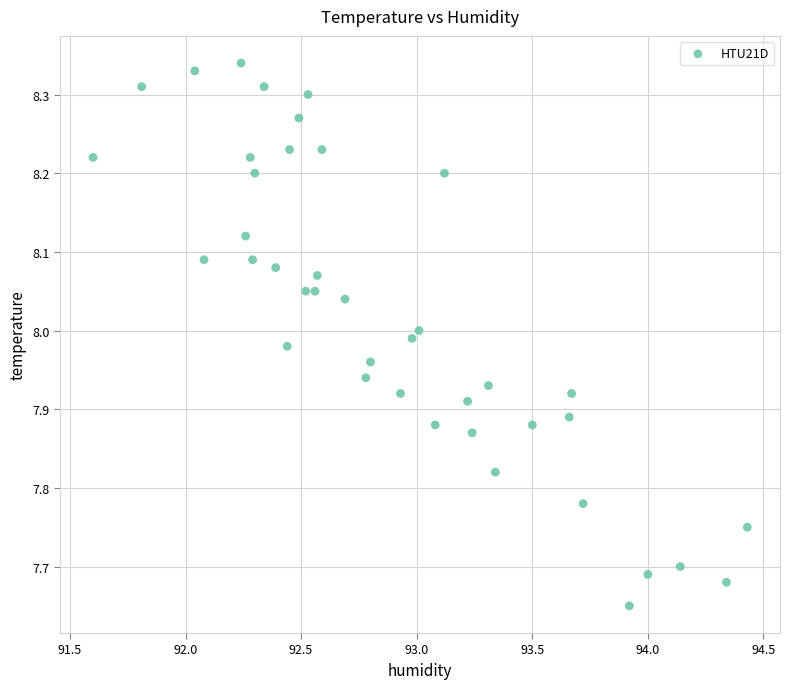

What is the range of Y values (max minus min)?

0.7